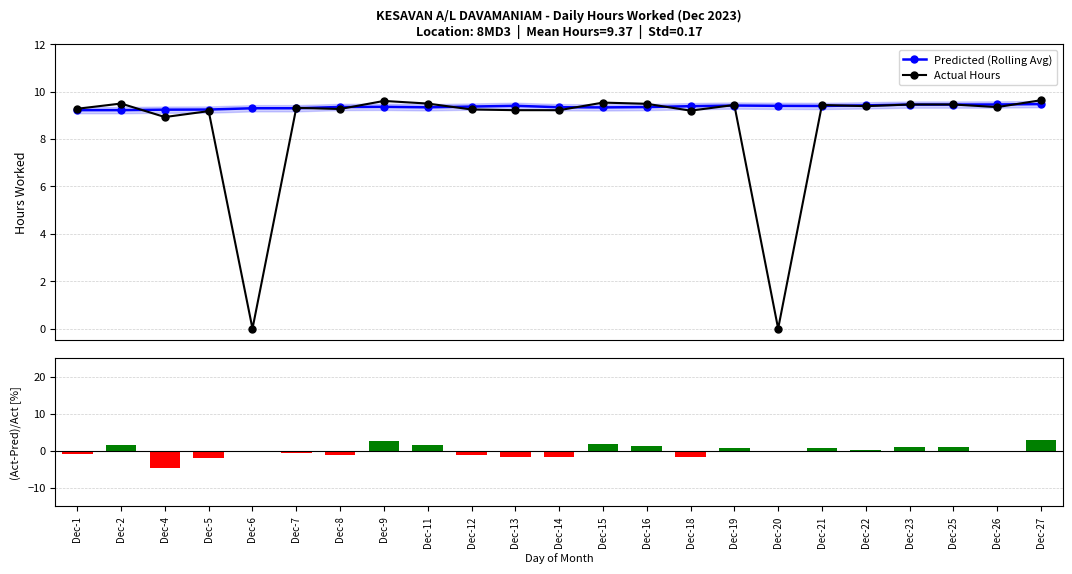

At which label does (Act-Pred)/Act [%] first exceed 0?

Dec-2